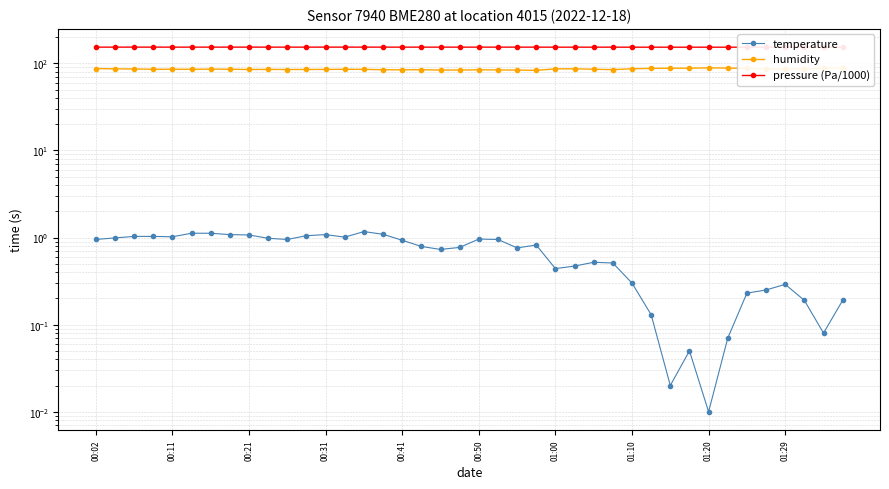

What is the sum of all humidity values?

3429.9